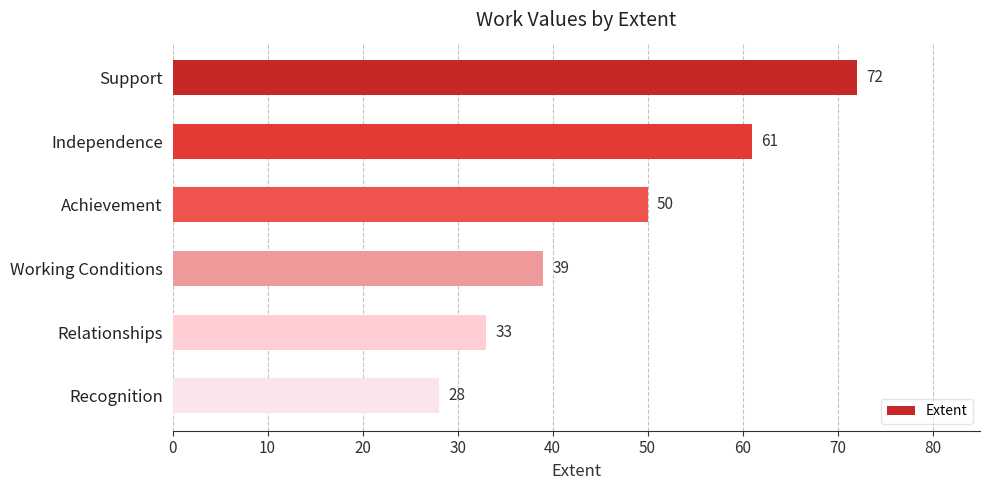

The chart shows a value of 85 at Achievement. True or false?

False